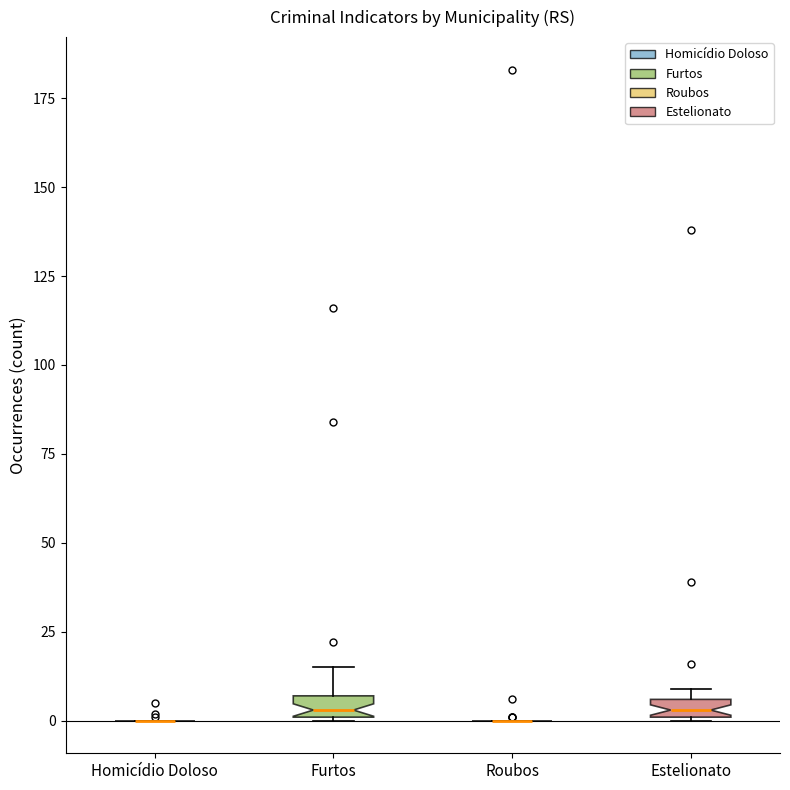

Where is the lower edge of the box for Estelionato on the y-axis? The values are not printed on the chart, so give them approximately, as read against the axis.

0